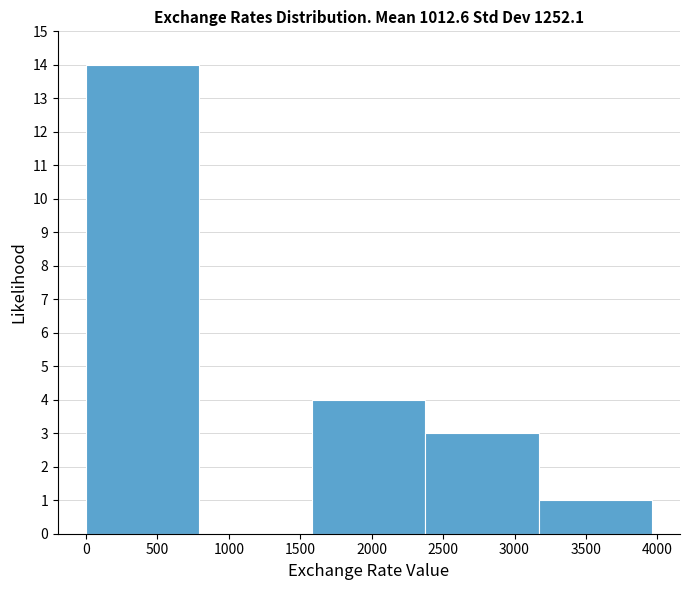

Reading left to right, transcribe this chart: for each bar, give the range it covers on the x-axis and its height. Neither the bar edges nor the heights are printed on the chart, so give them approximately, as read against the axes.

0 to 800: 14
800 to 1600: 0
1600 to 2400: 4
2400 to 3150: 3
3150 to 3950: 1